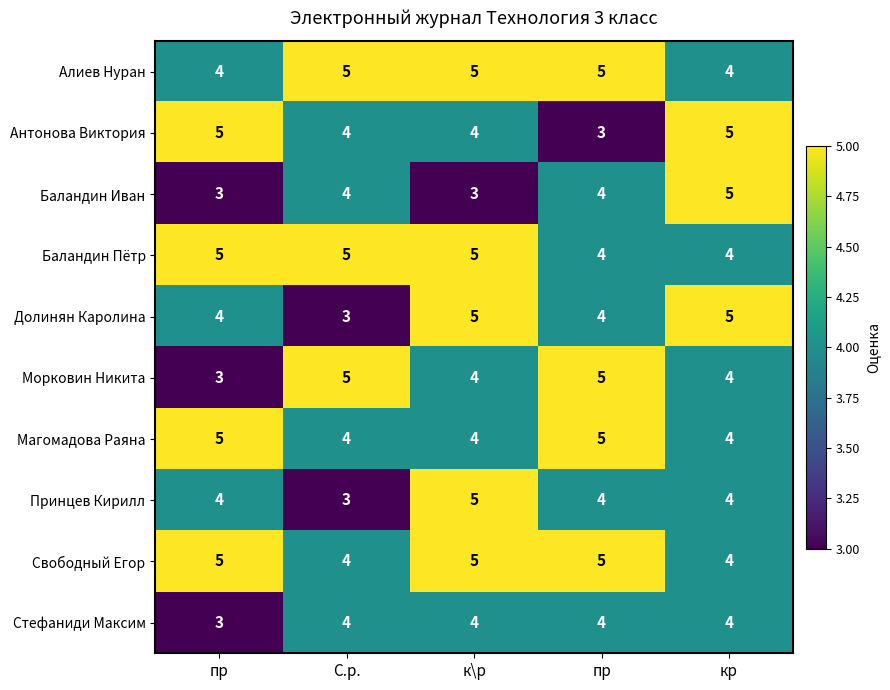

How many values in the Морковин Никита series are below 4?

1